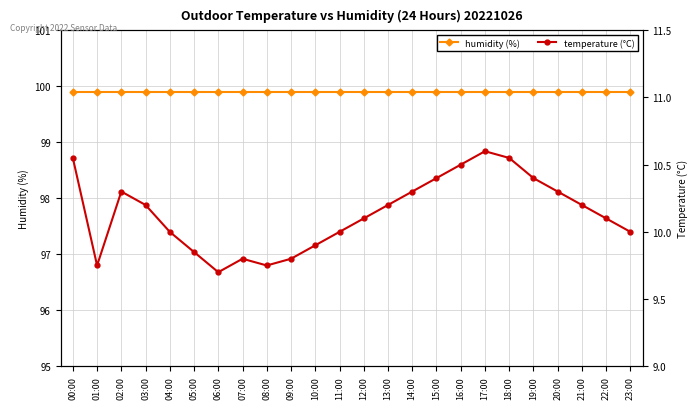

At 04:00, list the series in order from largest to smallest.

humidity (%), temperature (°C)